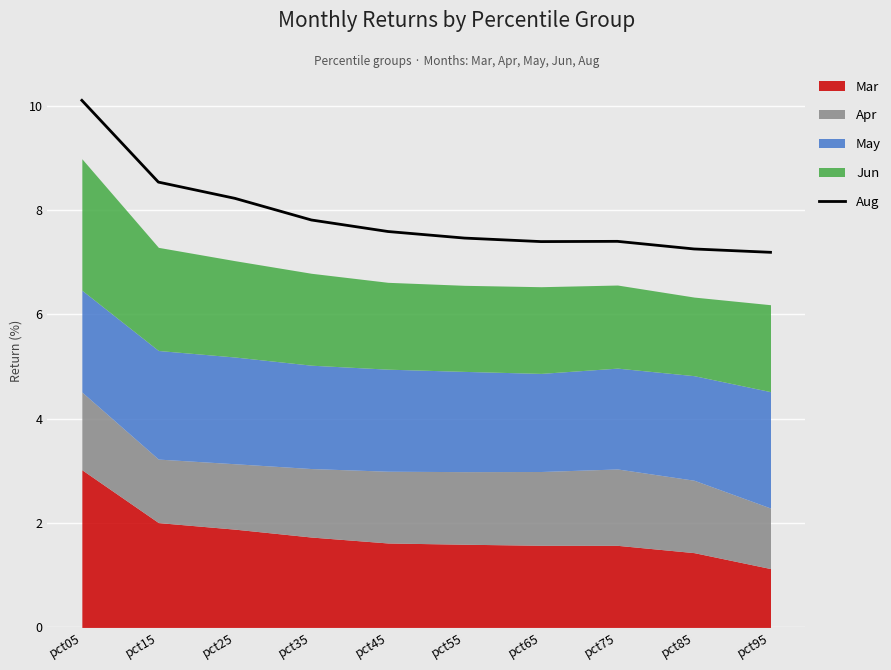

Reading left to right, what are all the values shown in this chart?

pct05=10.1	pct15=8.5	pct25=8.2	pct35=7.8	pct45=7.6	pct55=7.5	pct65=7.4	pct75=7.4	pct85=7.3	pct95=7.2